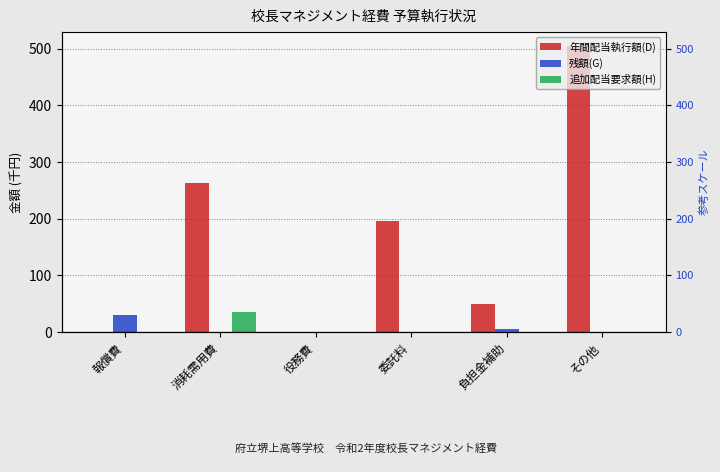

How many values in the 年間配当執行額(D) series exceed 196?

3